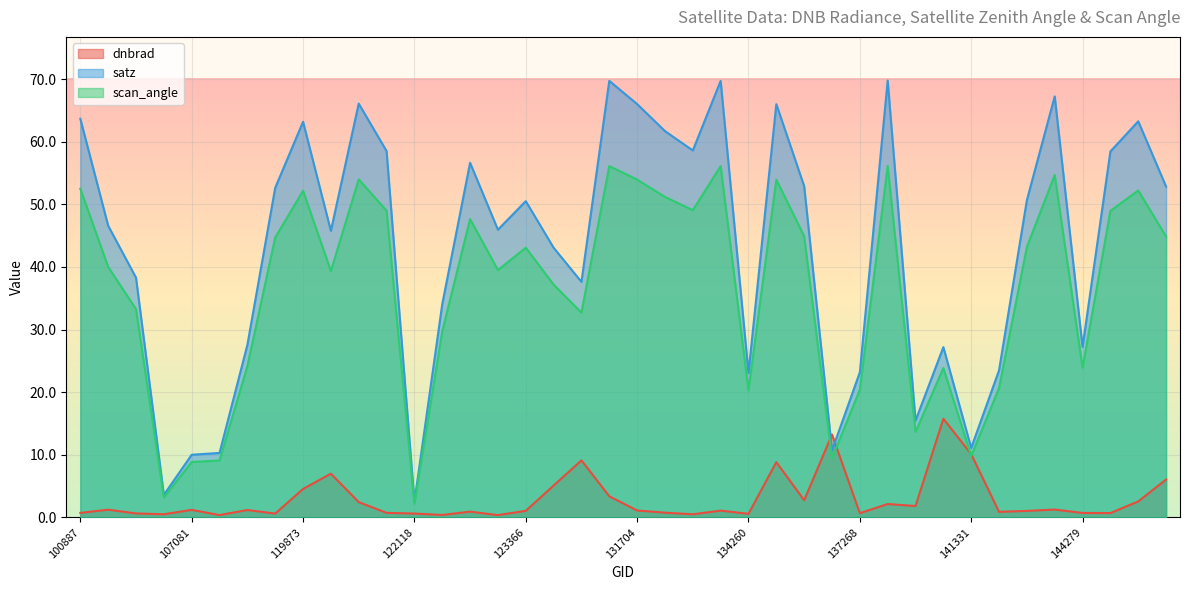

Which series changed the most between 121771 and 146061?

satz